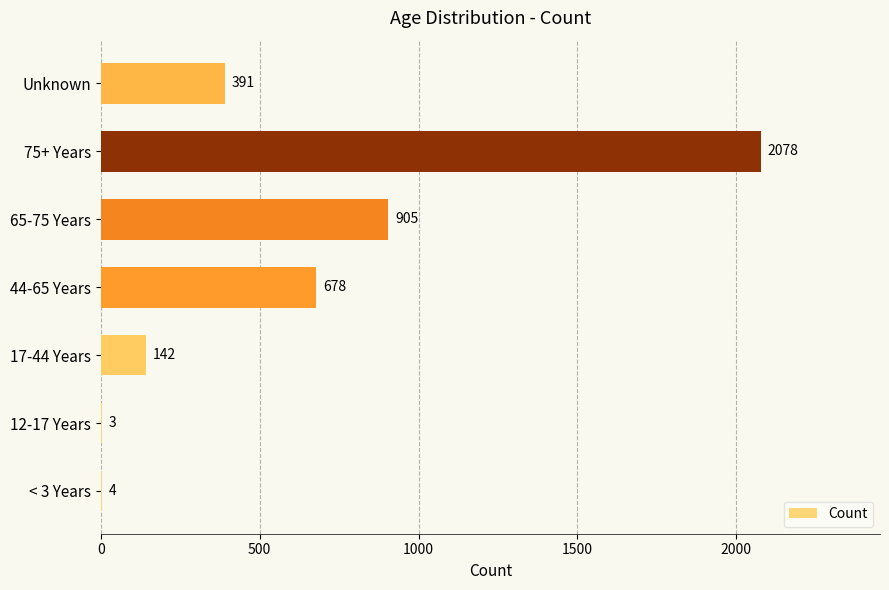

The chart shows a value of 861 at 75+ Years. True or false?

False